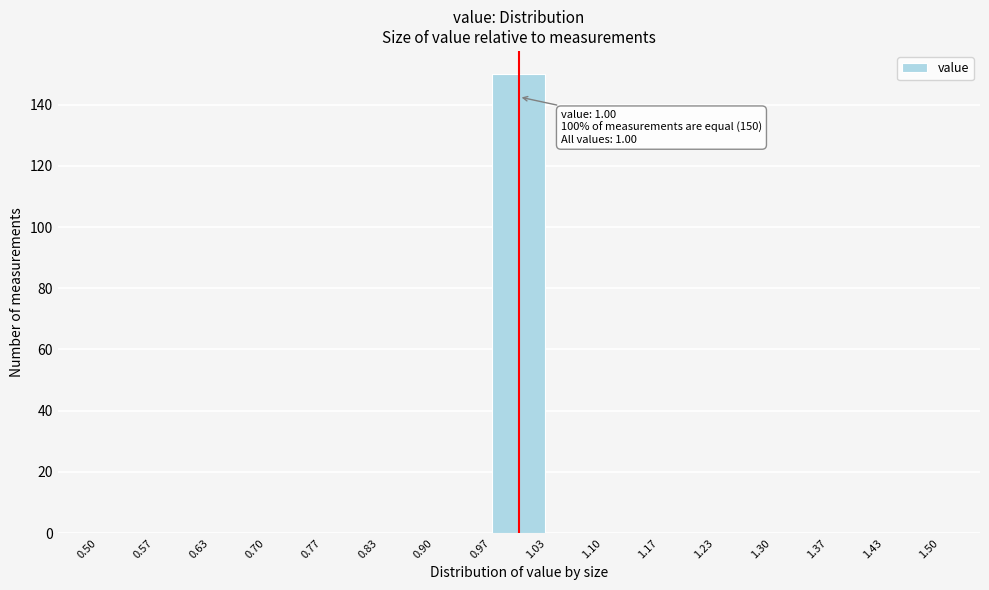

Which range on the x-axis has the tallest bar?

0.97 to 1.03